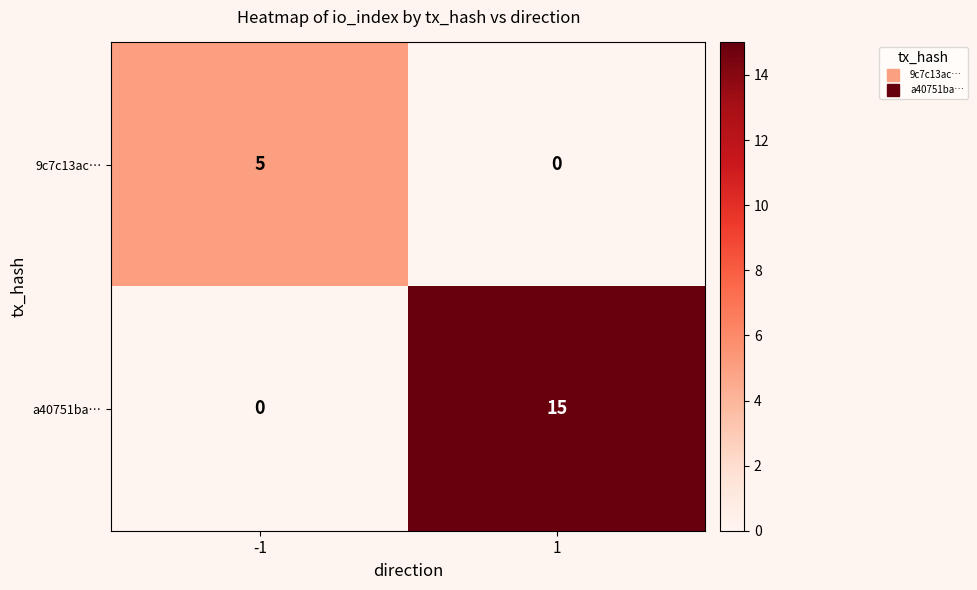

What is the total value across all series at 1?

15